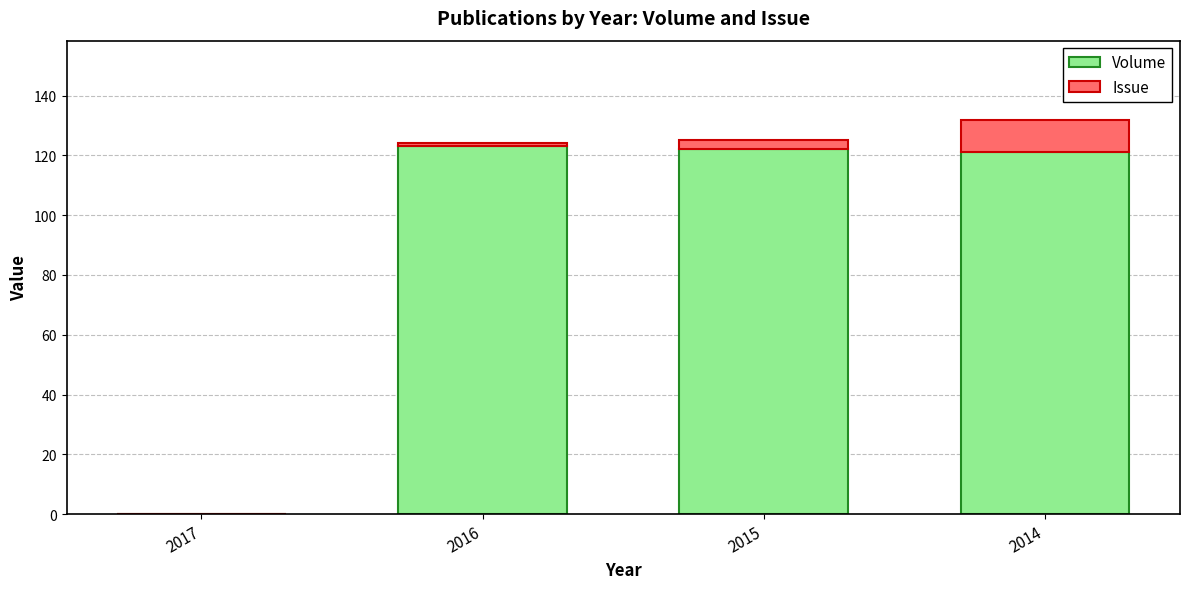

Is it true that Volume equals 122 at 2015?

True